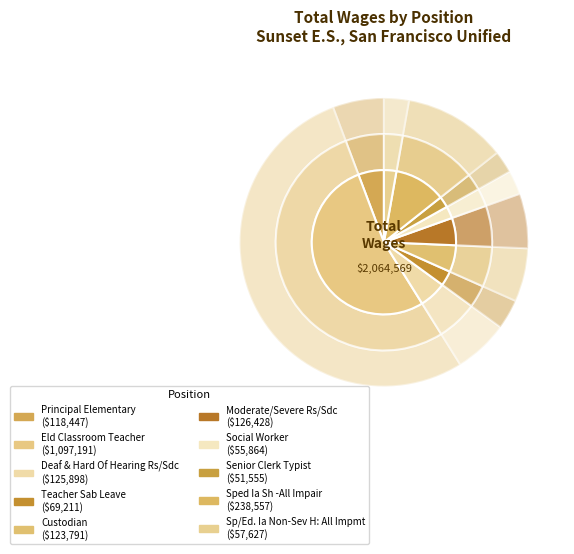

Rank the categories by value from highest to lowest.

Eld Classroom Teacher, Sped Ia Sh -All Impair, Moderate/Severe Rs/Sdc, Deaf & Hard Of Hearing Rs/Sdc, Custodian, Principal Elementary, Teacher Sab Leave, Sp/Ed. Ia Non-Sev H: All Impmt, Social Worker, Senior Clerk Typist